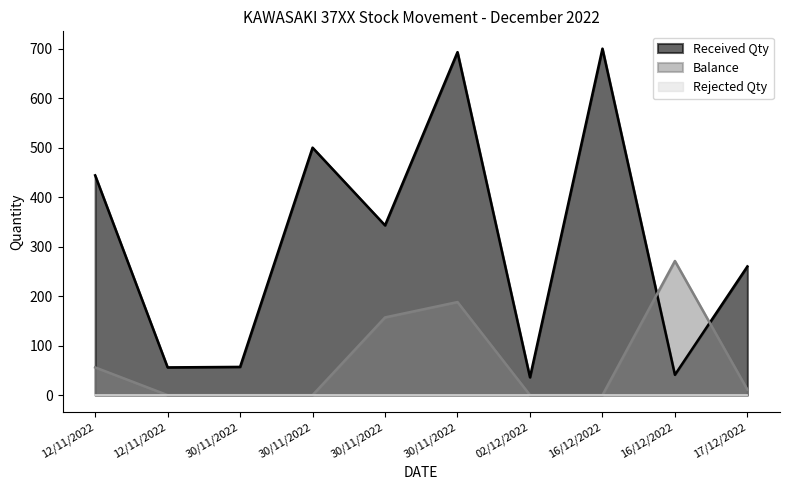

What is the difference between the highest and lowest values at 12/11/2022?

388